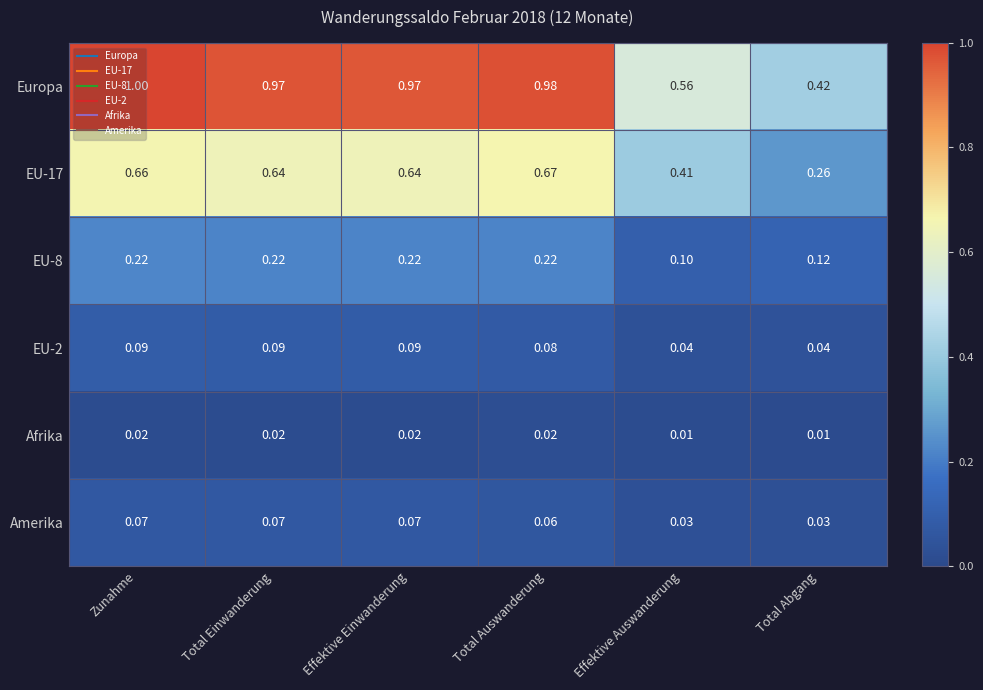

Rank the series by their maximum value, from highest to lowest.

Europa, EU-17, EU-8, EU-2, Amerika, Afrika